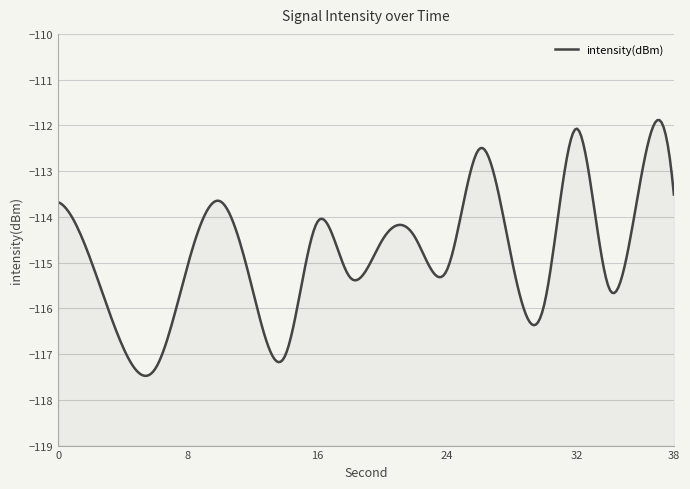

True or false: there are more than 2 points higher than both neighbors.

True